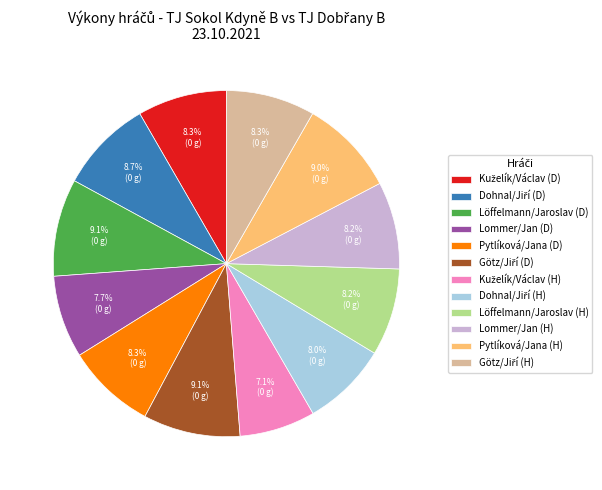

Is there any slice that represents more than half of the pie?

No